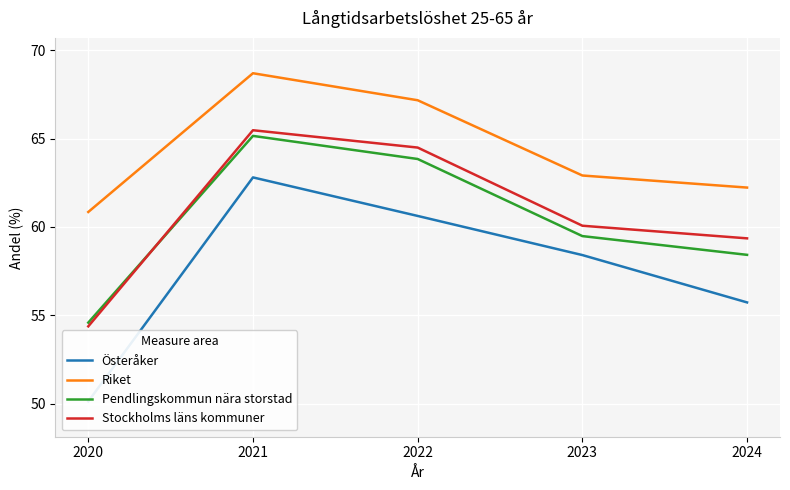

Is it true that Riket equals 62.9 at 2023?

True